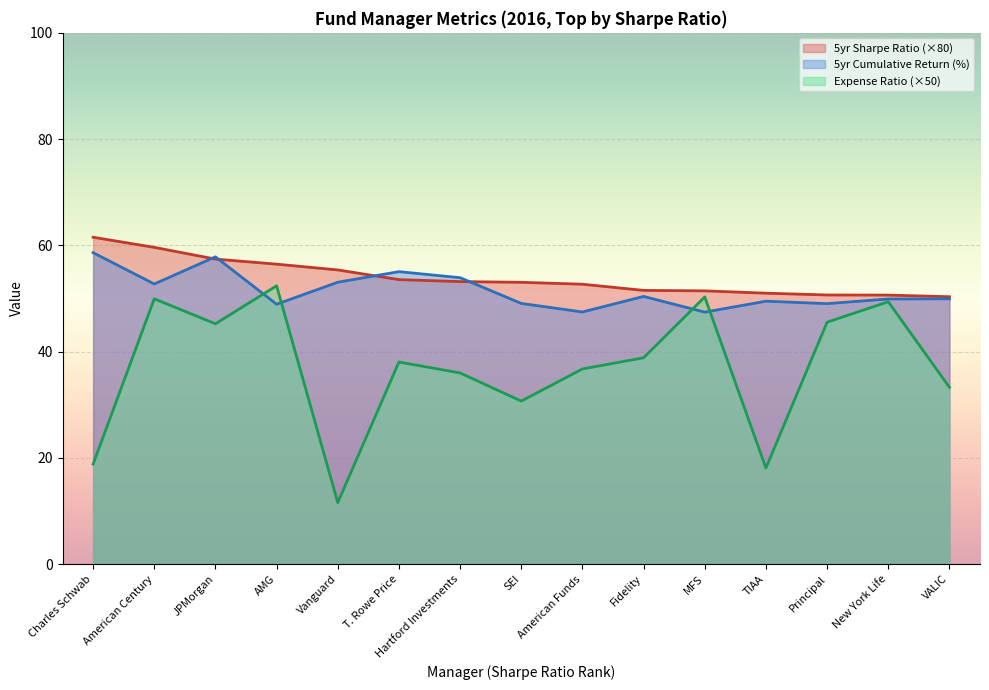

What is the label of the 4th point from the right?

TIAA